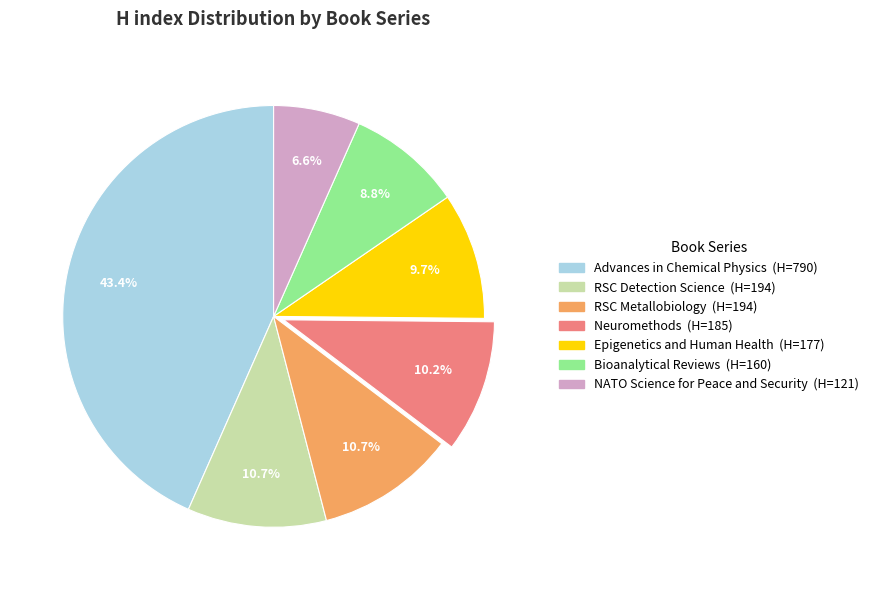

To the nearest percent, what portion does Advances in Chemical Physics represent?

43%